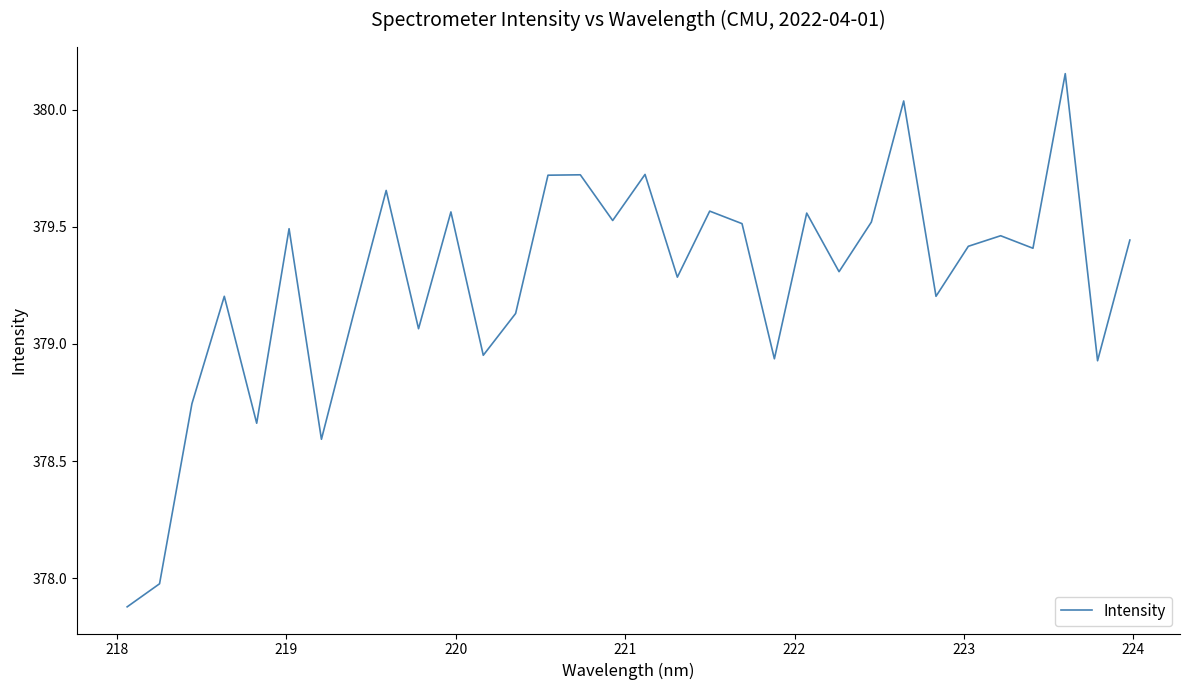

What is the smallest value displayed?

377.9